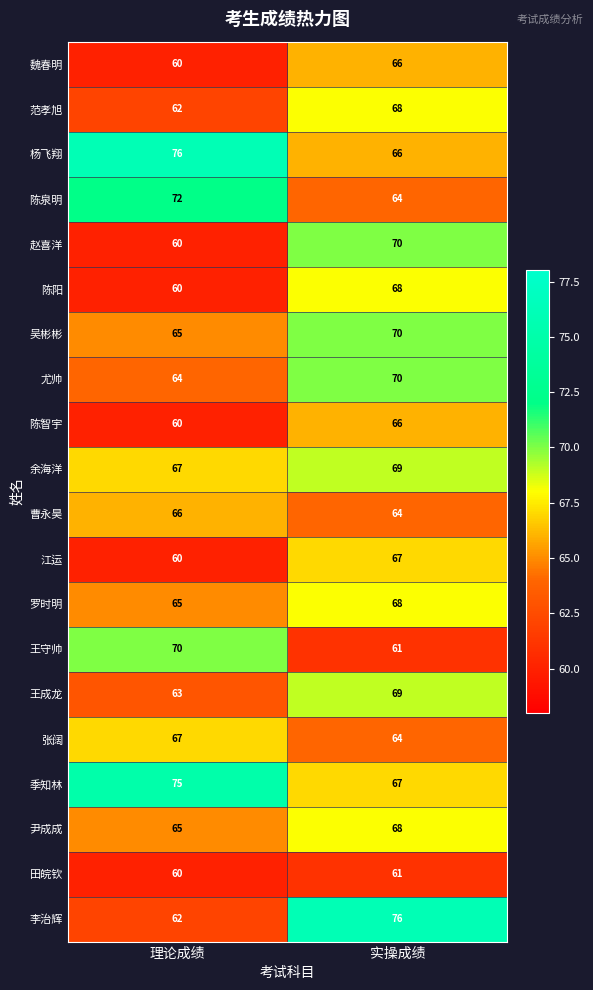

Which category has the lowest value in the 杨飞翔 series?

实操成绩